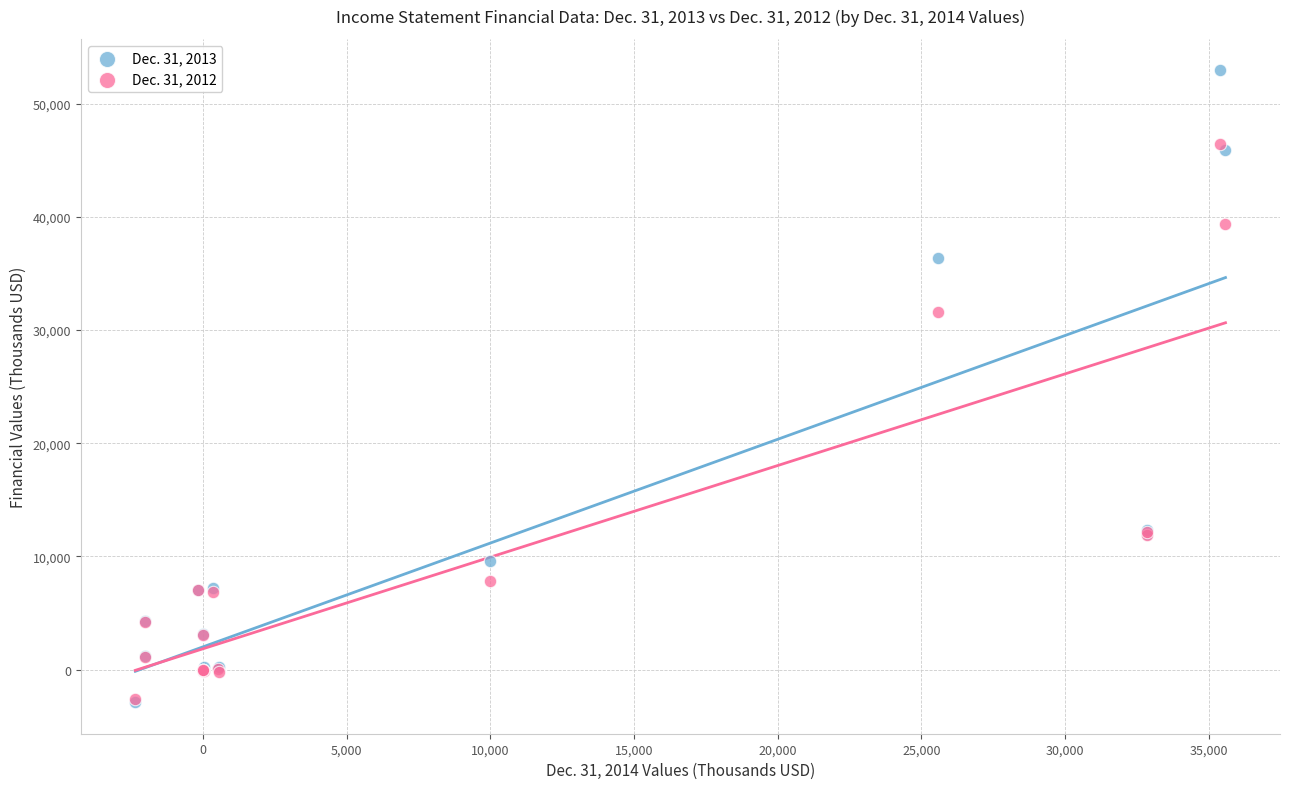

Across all series, what Y value is closest to 25032?

31604.0